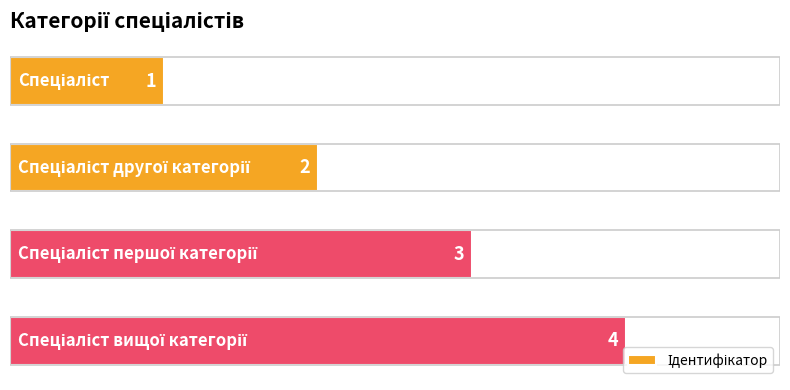

What is the difference between the maximum and second lowest values?

2